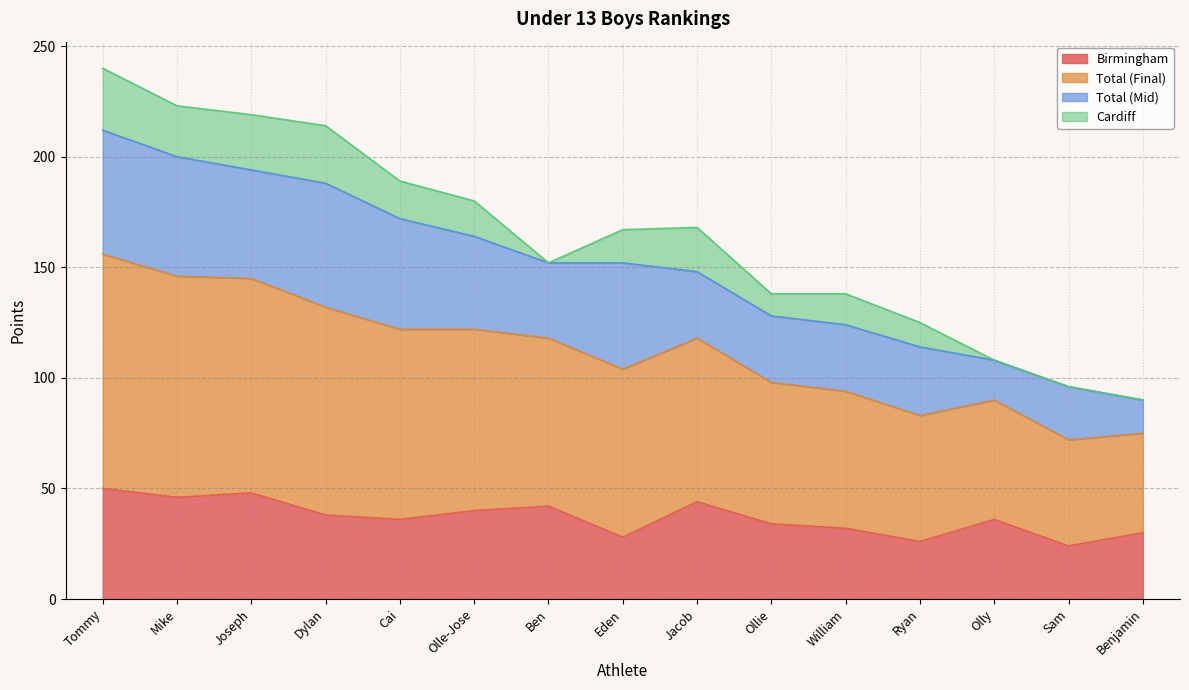

The value of Birmingham at Ryan is 26. True or false?

True